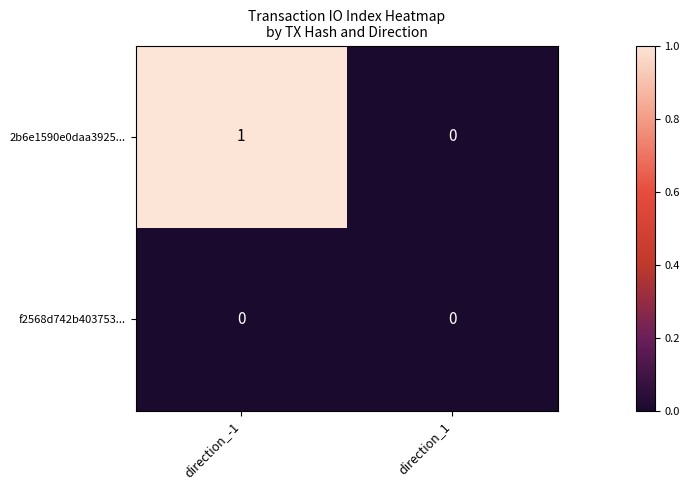

List the series in order of their peak value, highest first.

2b6e1590e0daa3925..., f2568d742b403753...